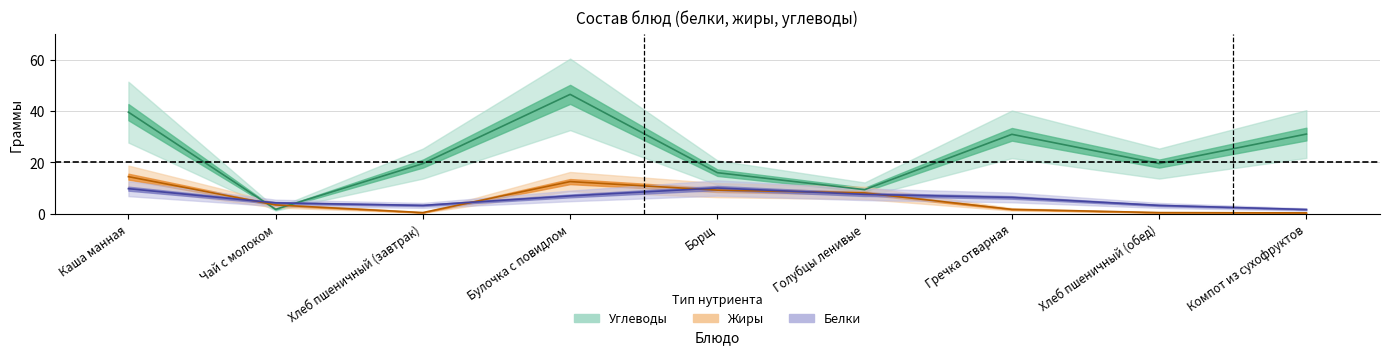

Which has a higher value, Хлеб пшеничный (обед) or Каша манная?

Каша манная